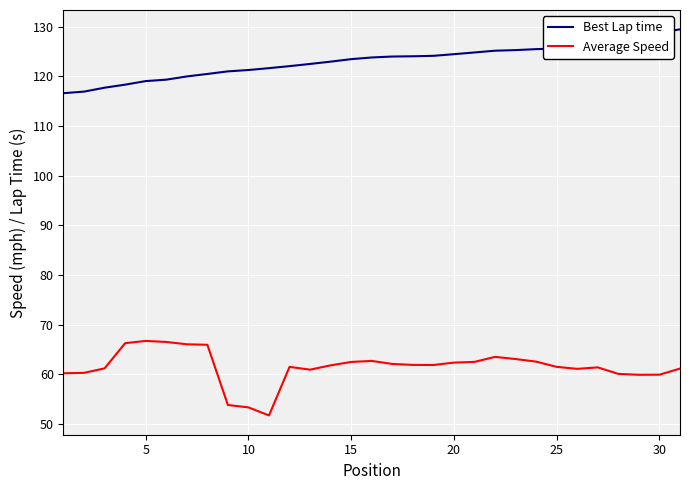

What is the minimum value for Average Speed?

51.7